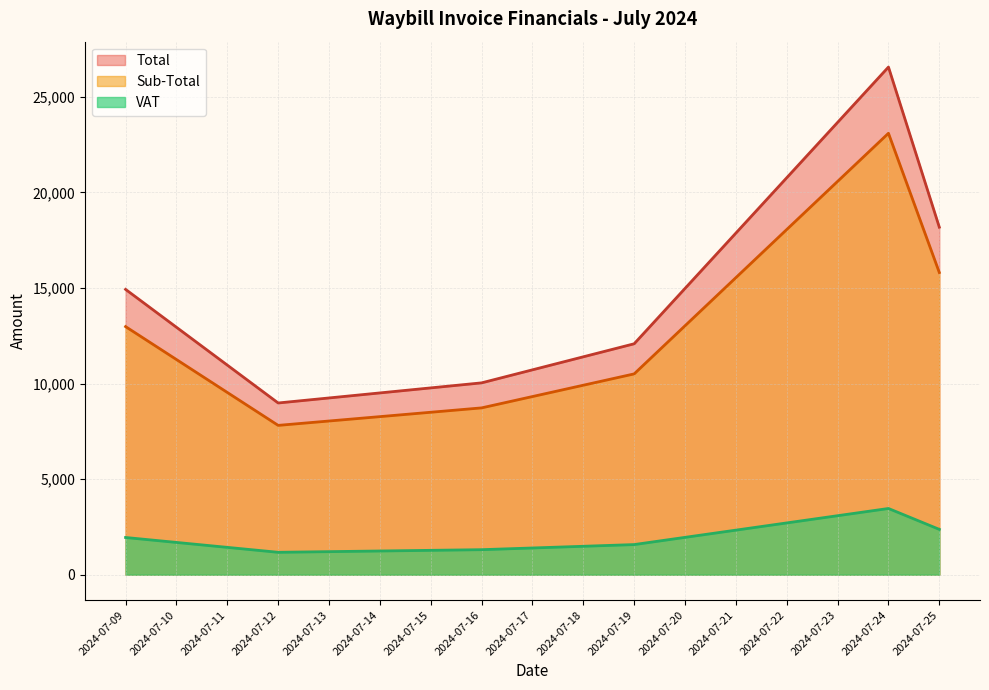

The Sub-Total series shows 769.9 at 2024-07-24. True or false?

False